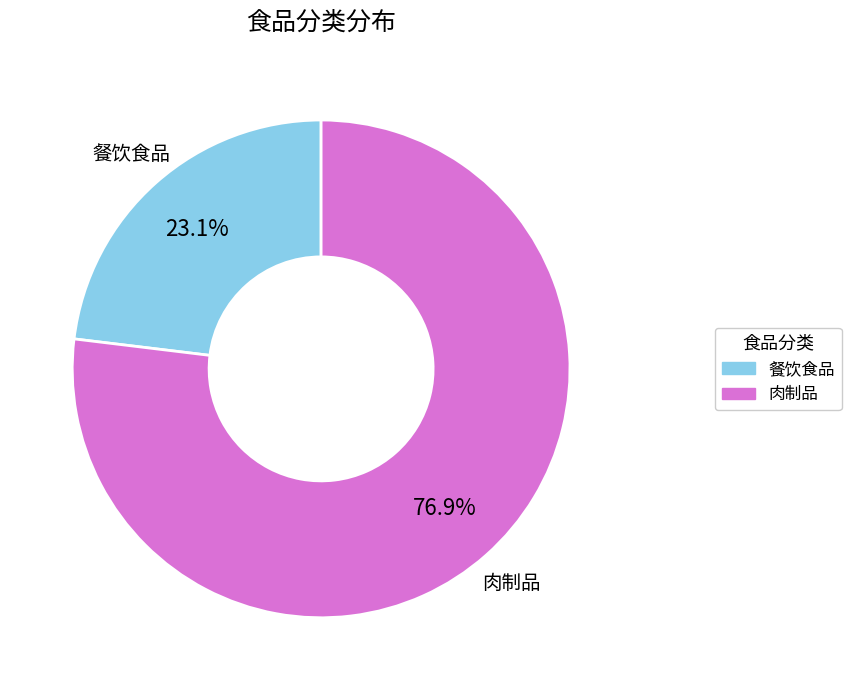

Is there a majority slice in this chart?

Yes